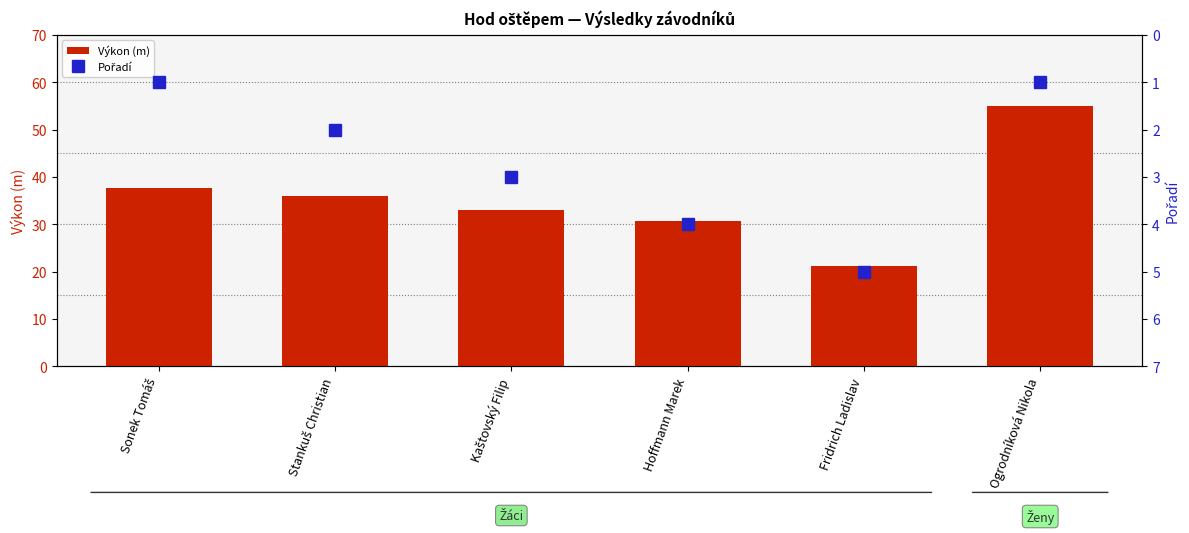

What are all the series names shown in the legend?

Výkon (m), Pořadí